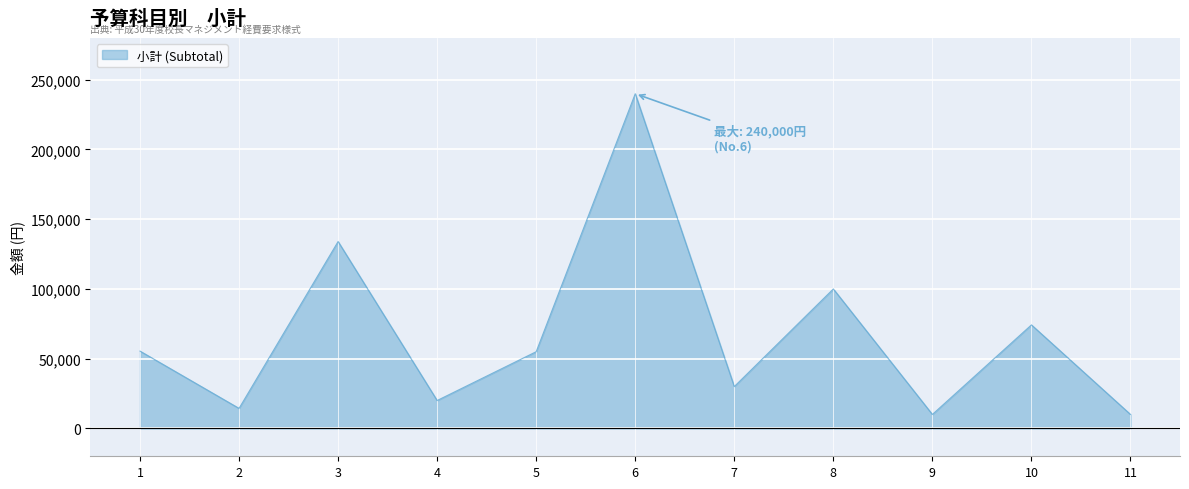

What is the sum of all values?

743000